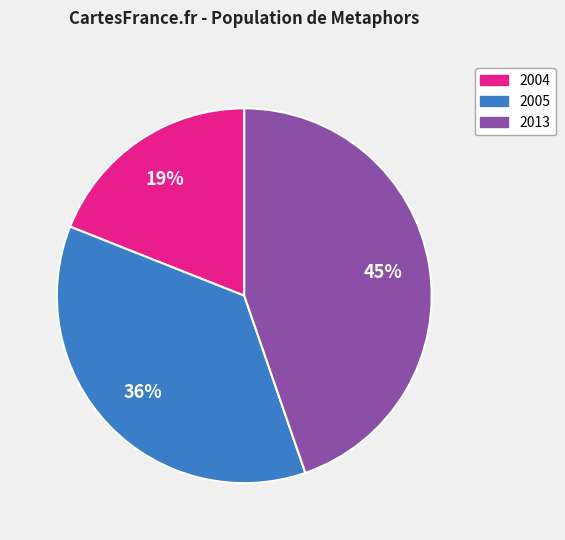

Rank the categories by value from highest to lowest.

2013, 2005, 2004